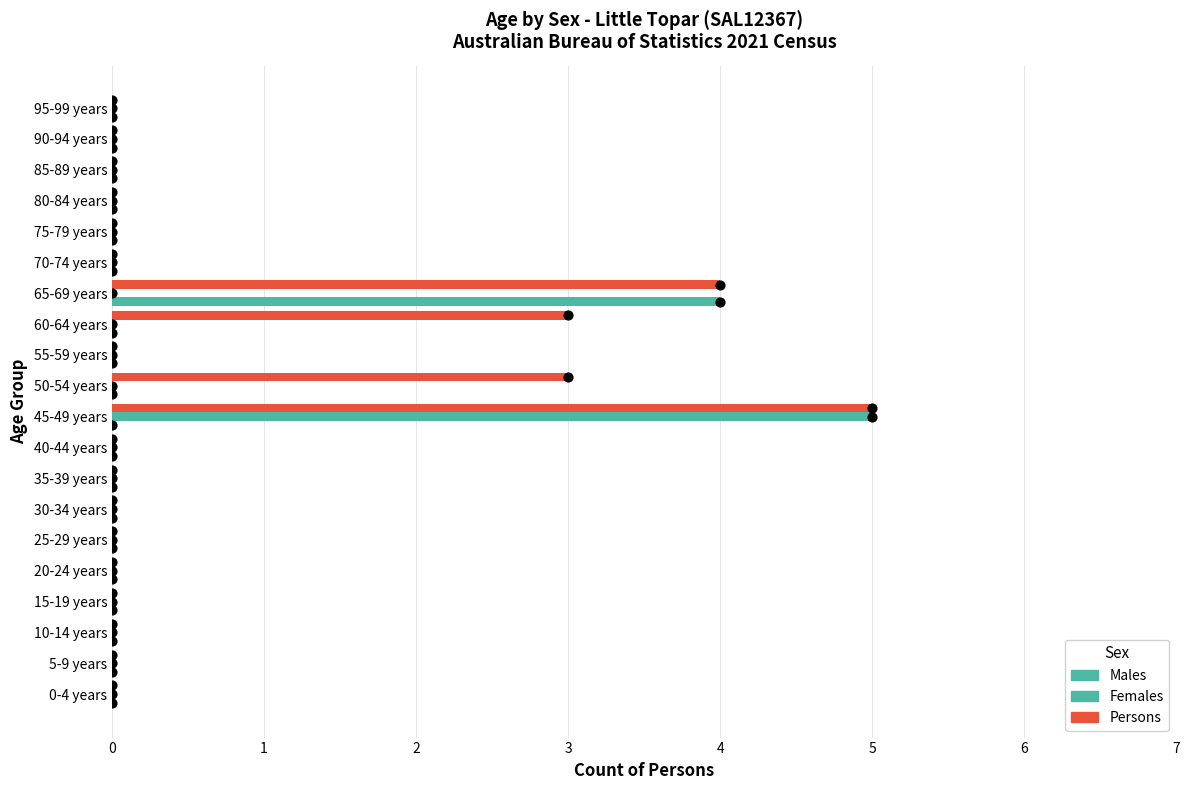

Which series contains the lowest Y value?

Persons